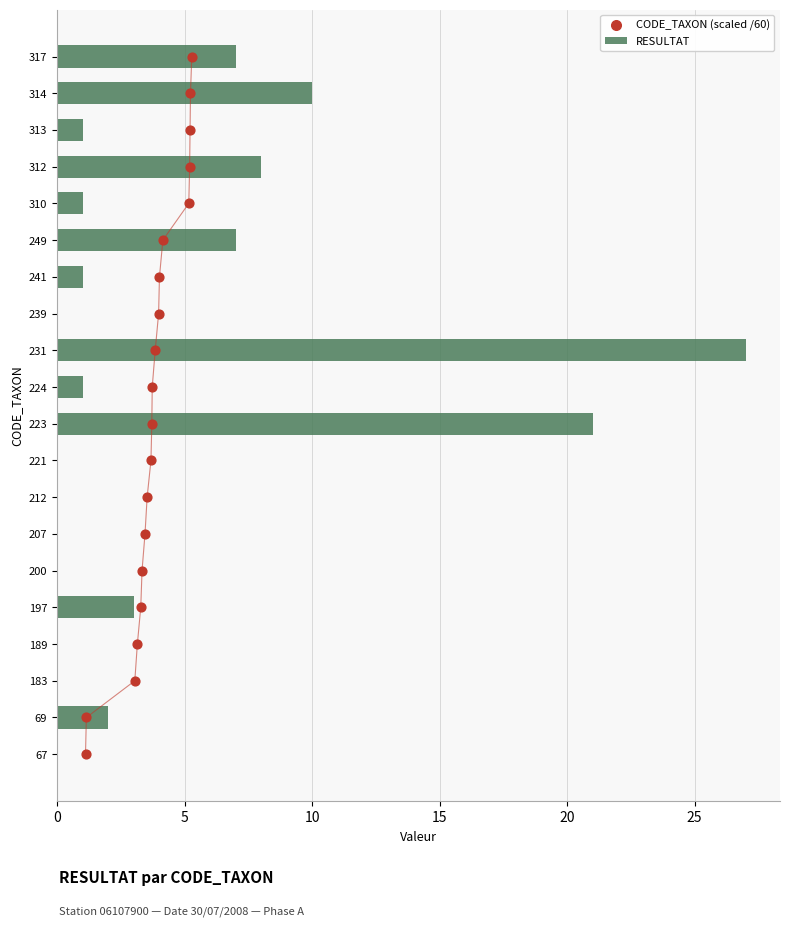

Which series has the largest Y range (max minus min)?

RESULTAT